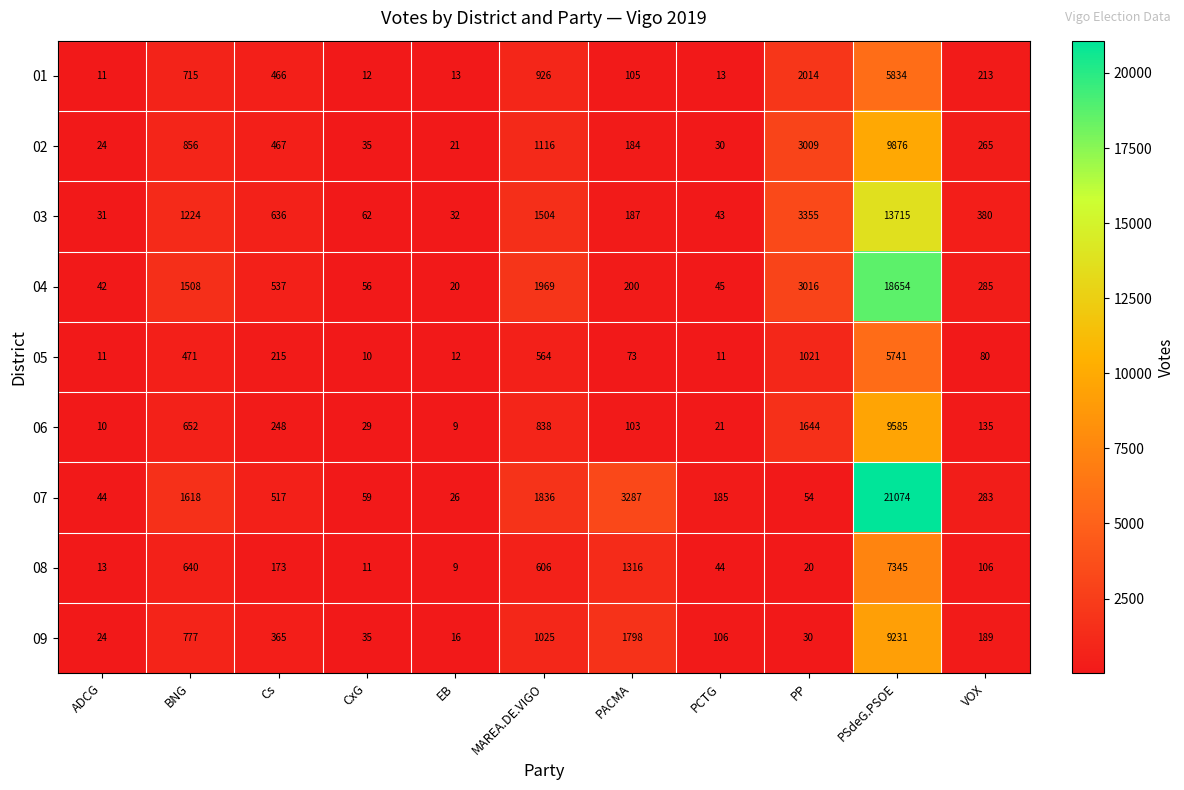

Rank the series at PSdeG.PSOE from lowest to highest value.

05, 01, 08, 09, 06, 02, 03, 04, 07